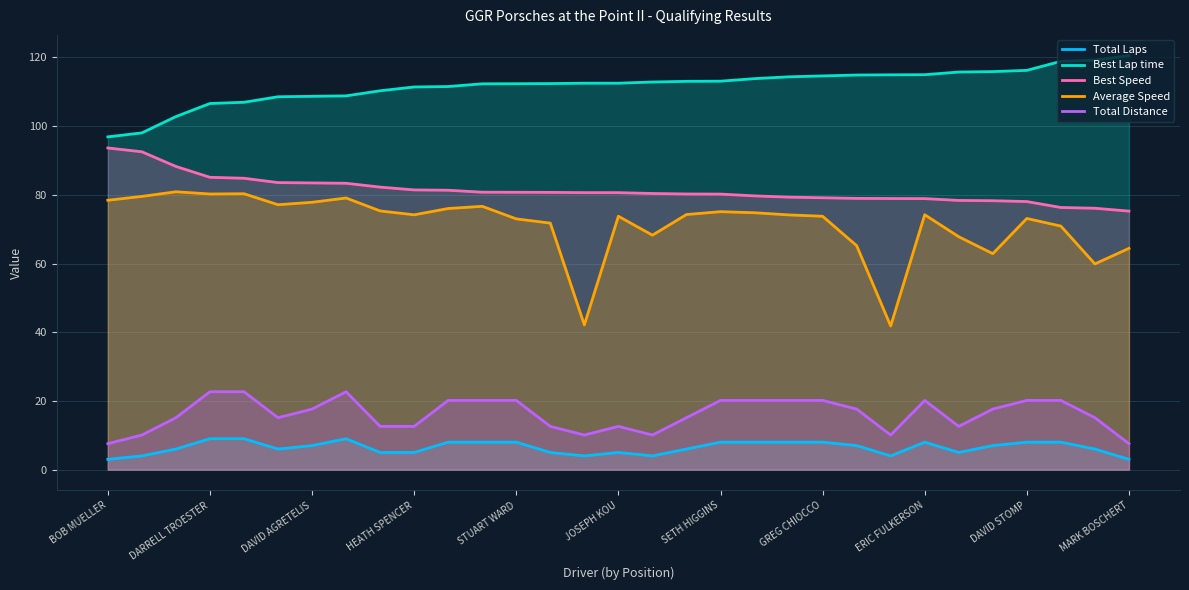

True or false: Total Laps and Best Lap time intersect in this chart.

False